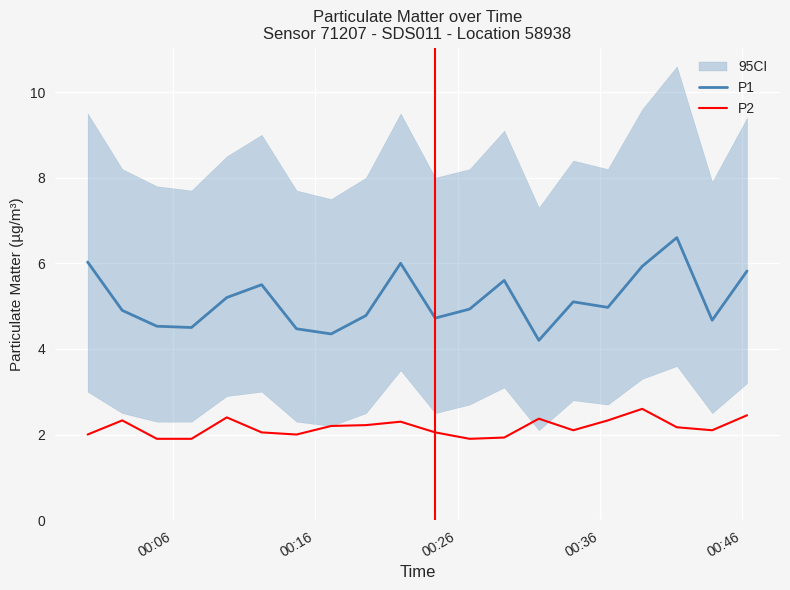

Count the number of categories in the chart.

20